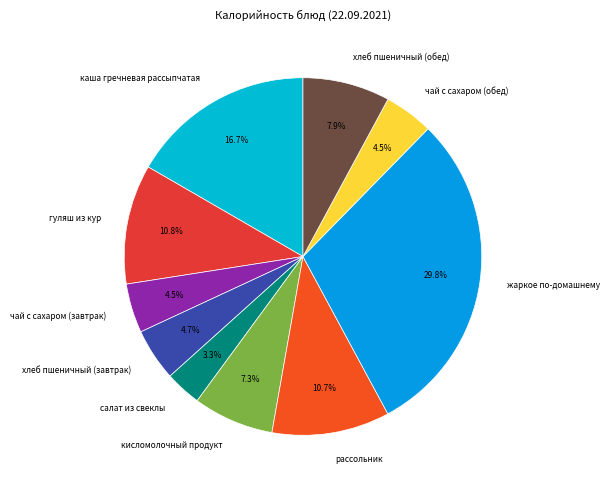

What is the ratio of the value at хлеб пшеничный (обед) to the value at гуляш из кур?

0.7